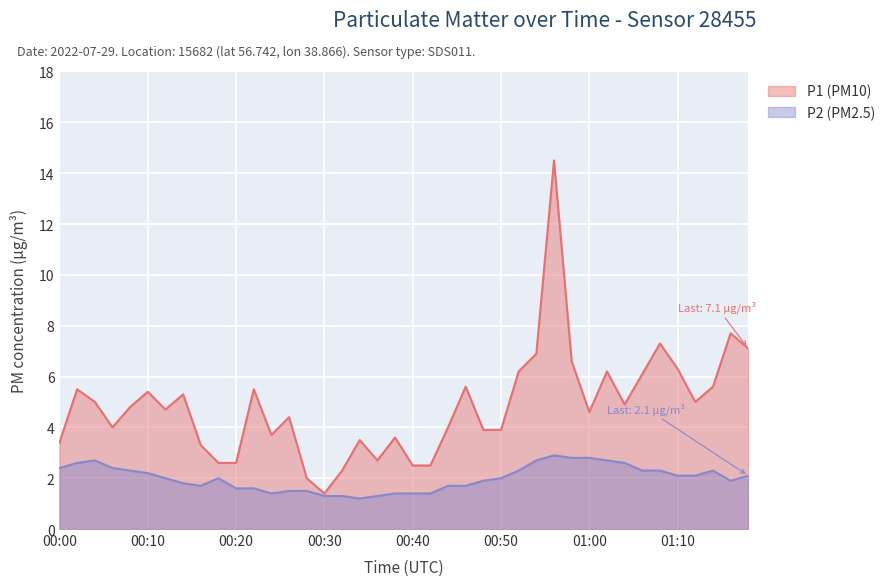

Between 00:18 and 00:46, which is larger?

00:46